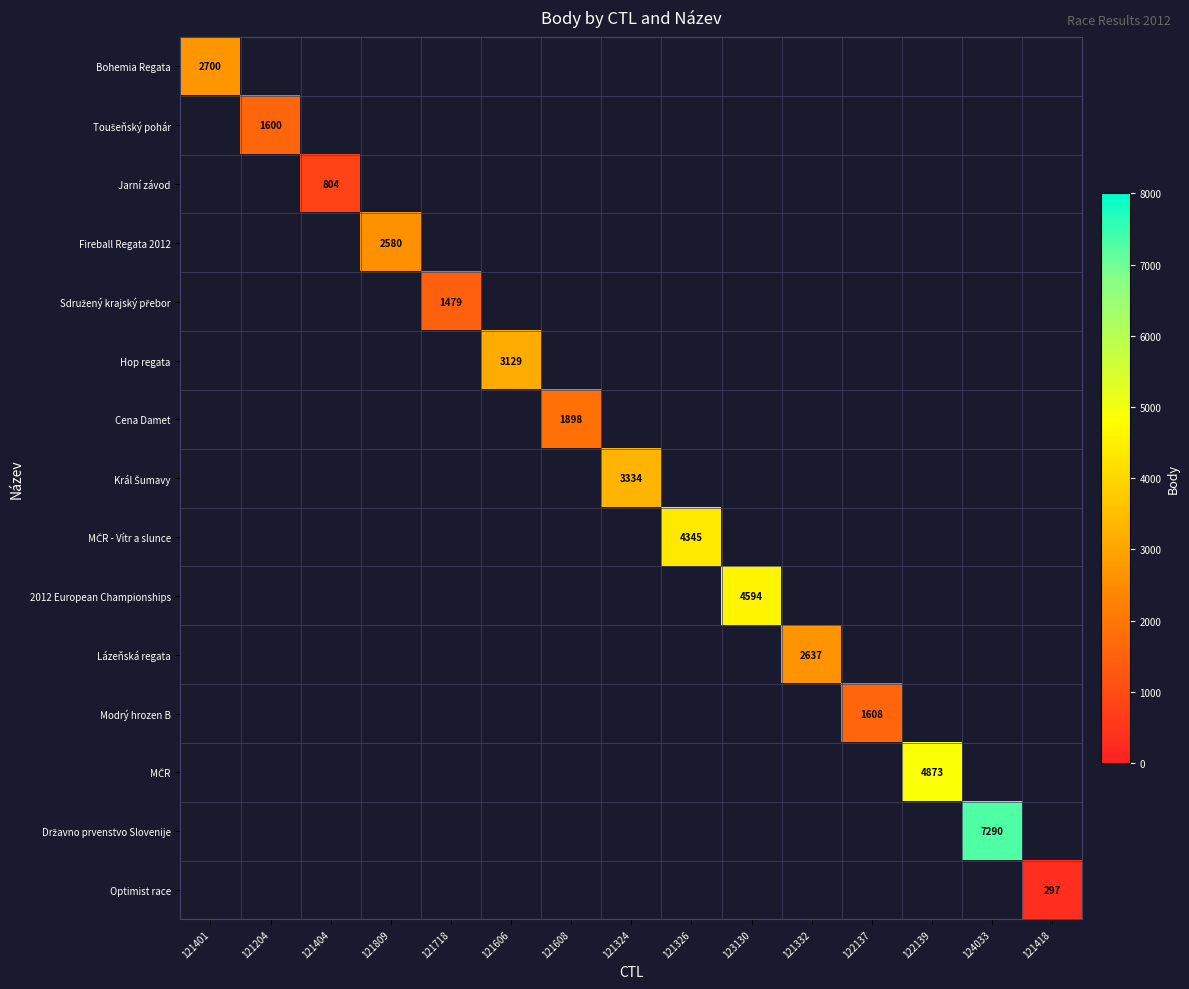

What is the greatest value displayed?

7290.0